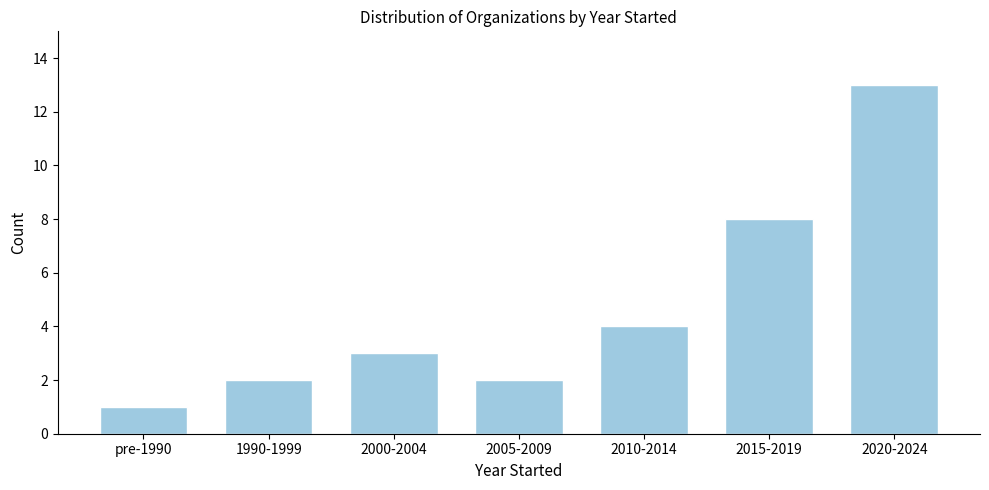

Reading left to right, list all the values displayed in this chart.

1	2	3	2	4	8	13